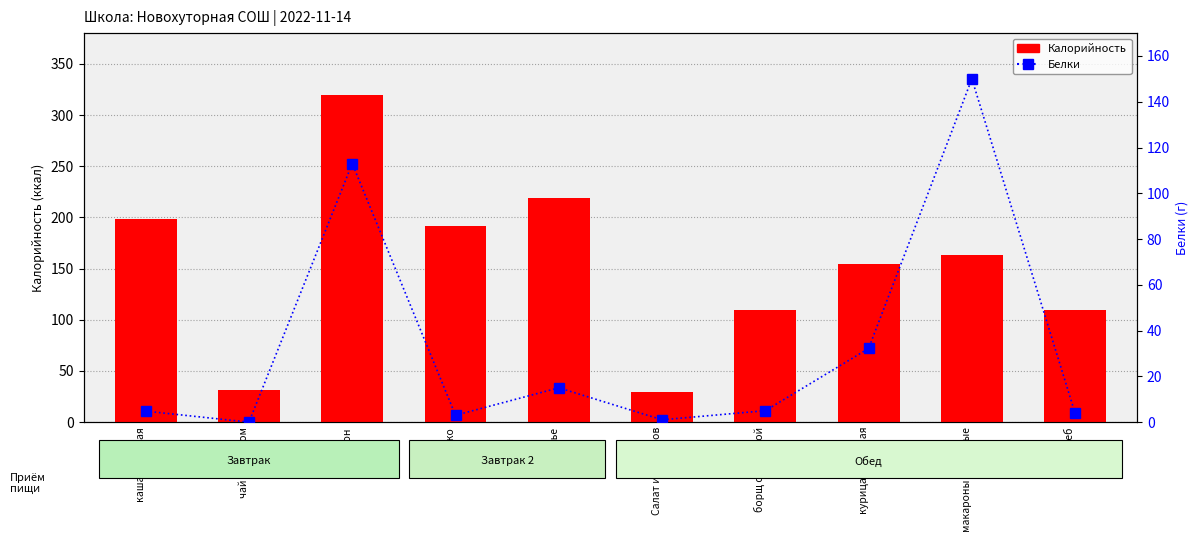

What is the label of the 3rd bar from the left?

батон